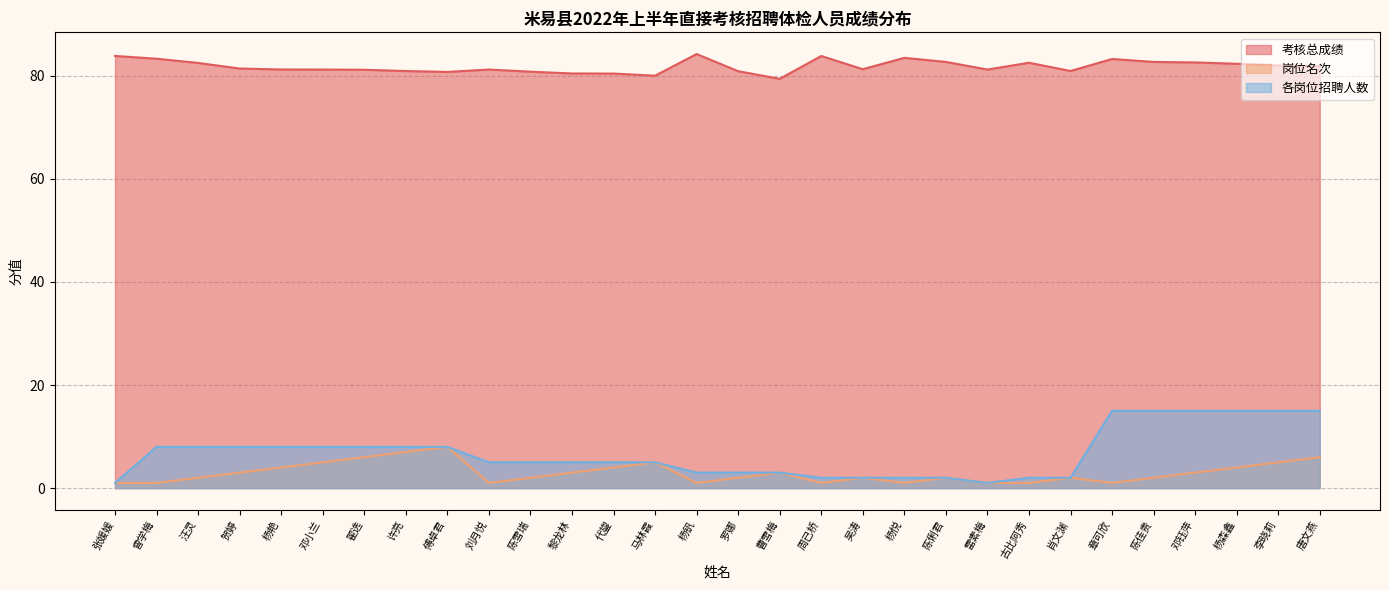

Does the chart have visible grid lines?

Yes